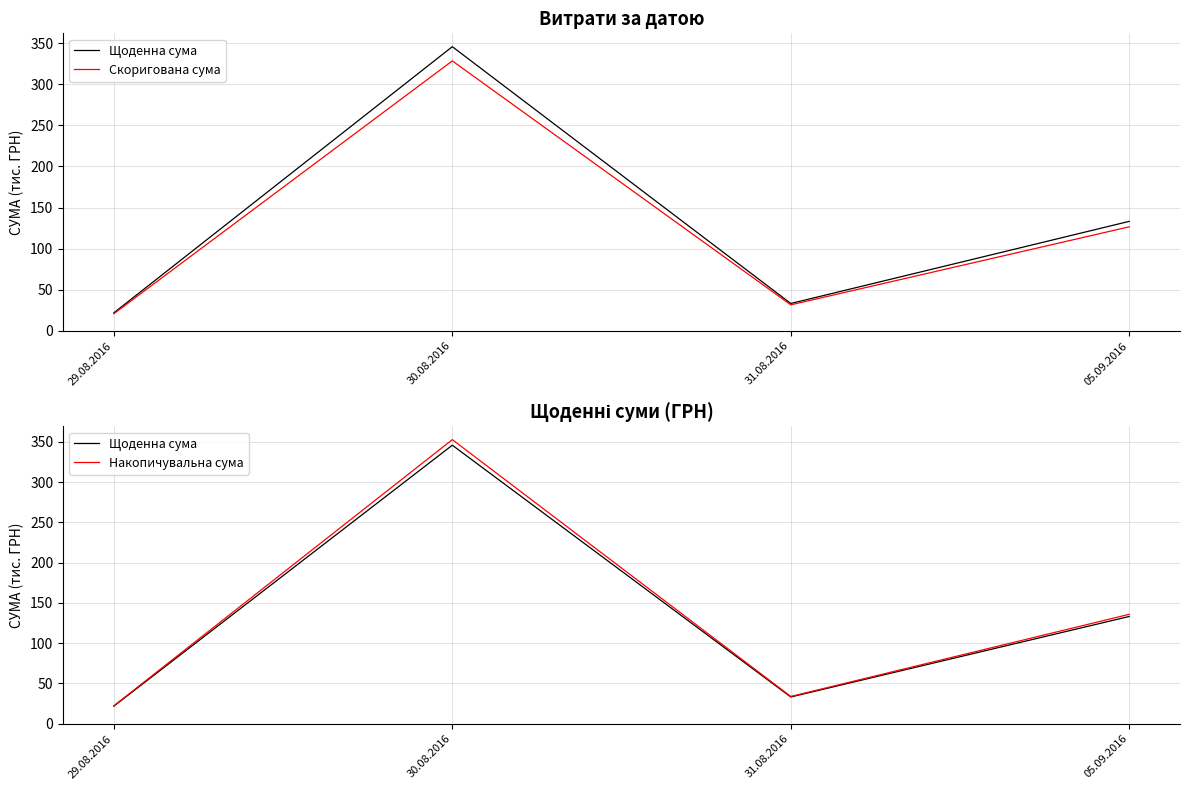

In Скоригована сума, how many points are lower than both neighbors (excluding endpoints)?

1